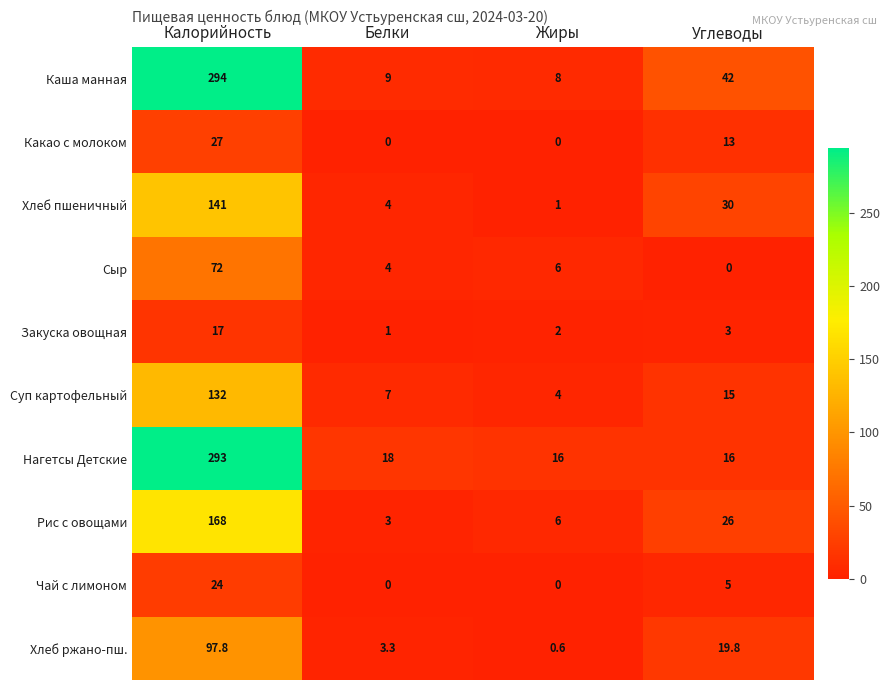

Rank the categories by Хлеб пшеничный value from highest to lowest.

Калорийность, Углеводы, Белки, Жиры